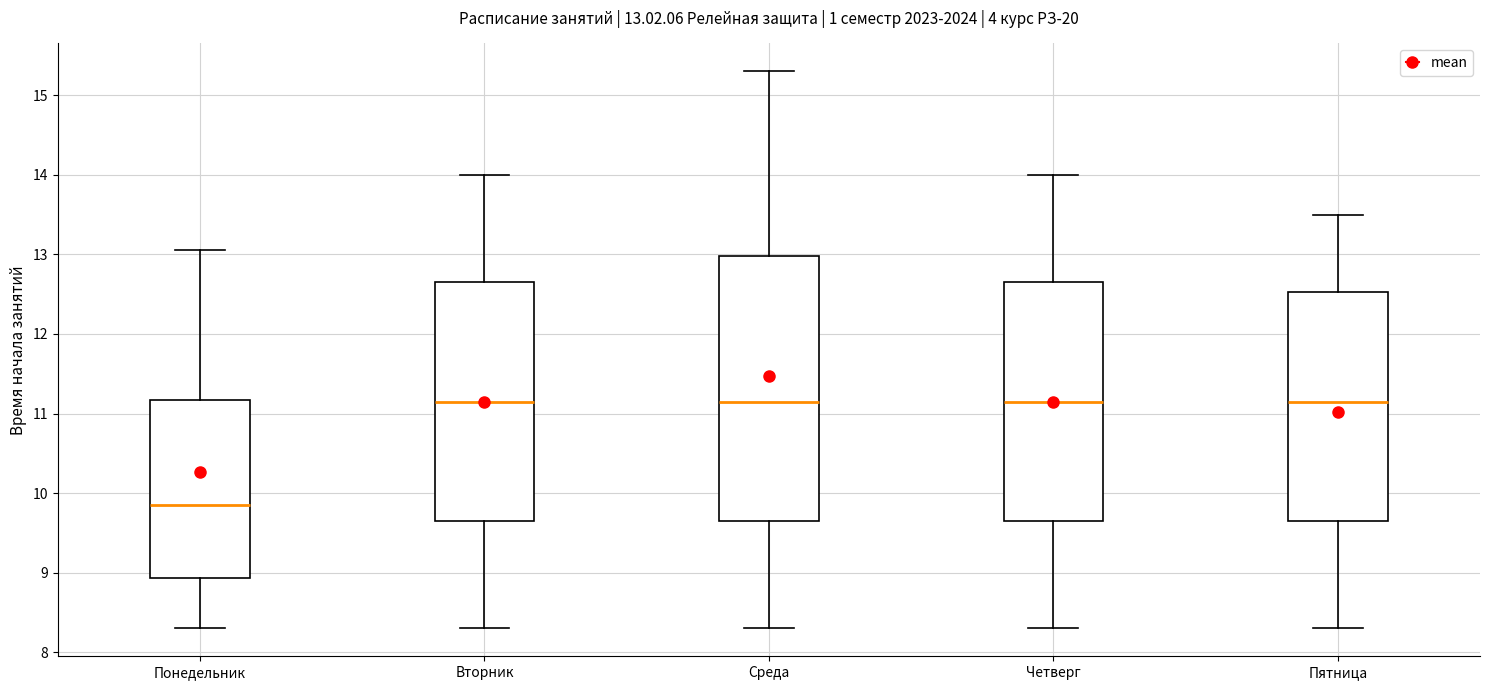

Comparing the boxes themselves (not the whiskers), which one is the tallest?

Среда